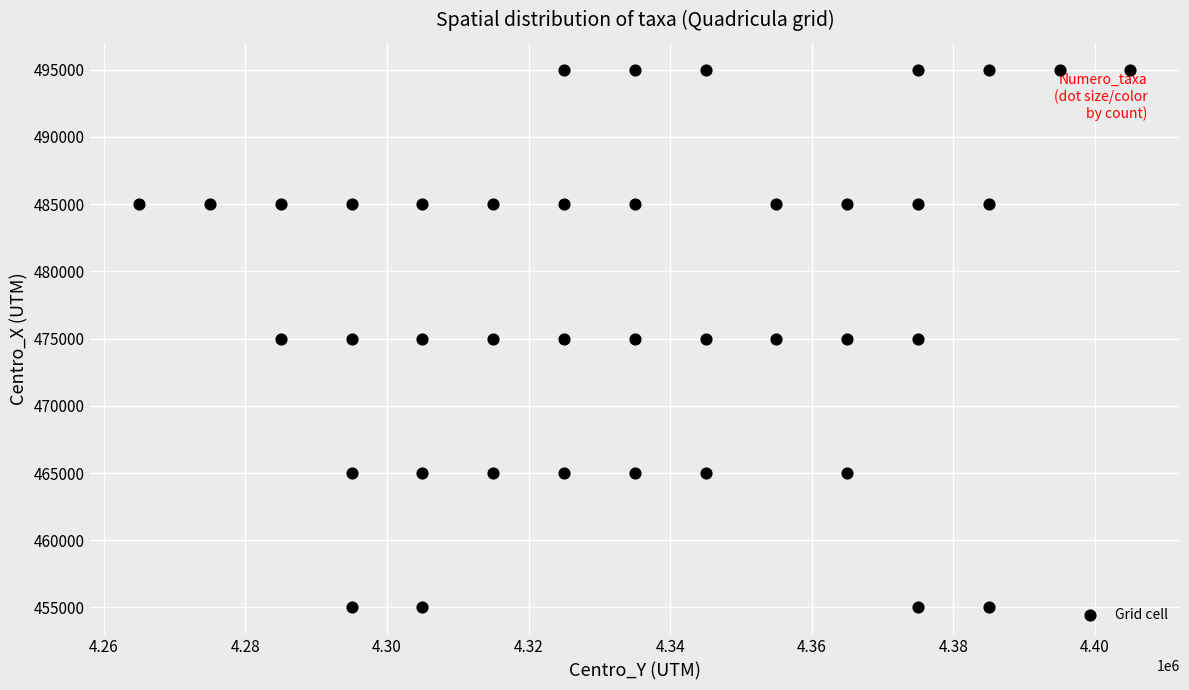

What is the range of Y values (max minus min)?

40000